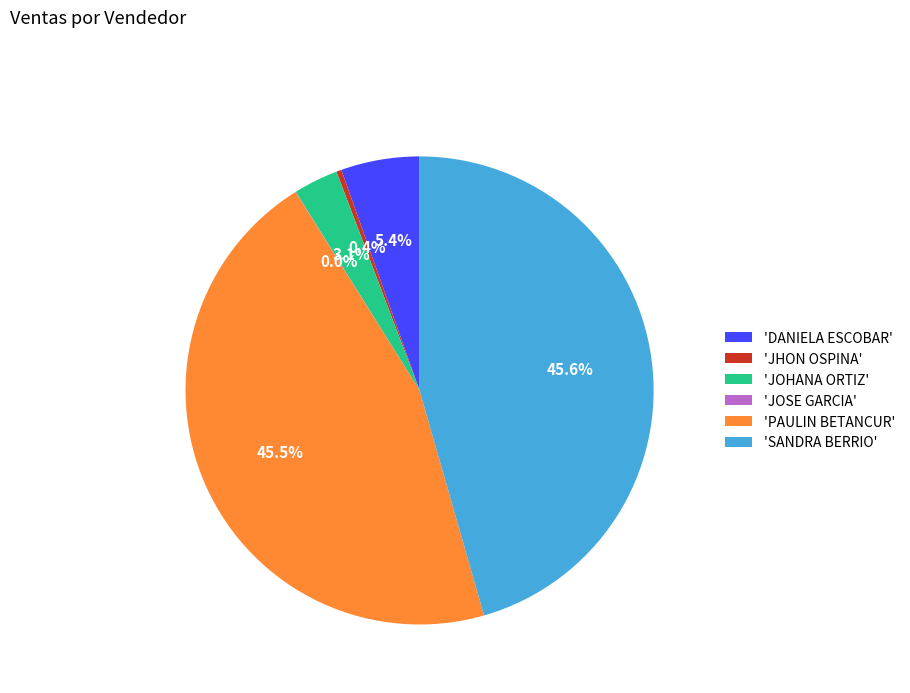

Do 'DANIELA ESCOBAR' and 'SANDRA BERRIO' together represent more than half of the pie?

Yes